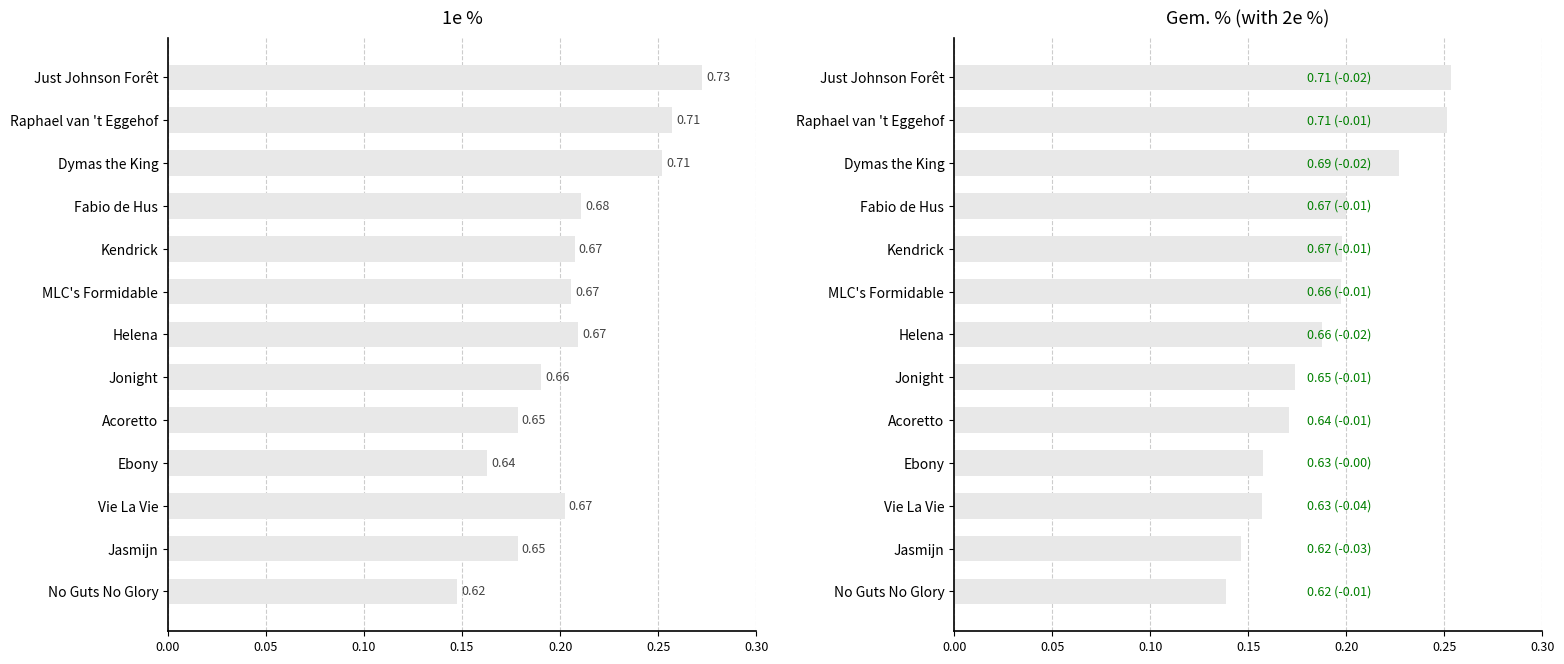

Which series has the widest spread of values?

1e %